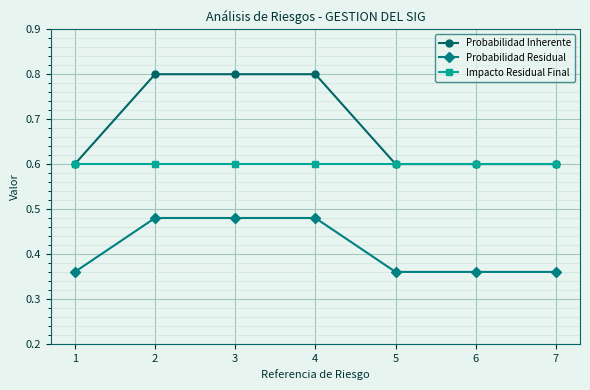

True or false: Probabilidad Inherente has a value of 1.4 at 3.

False